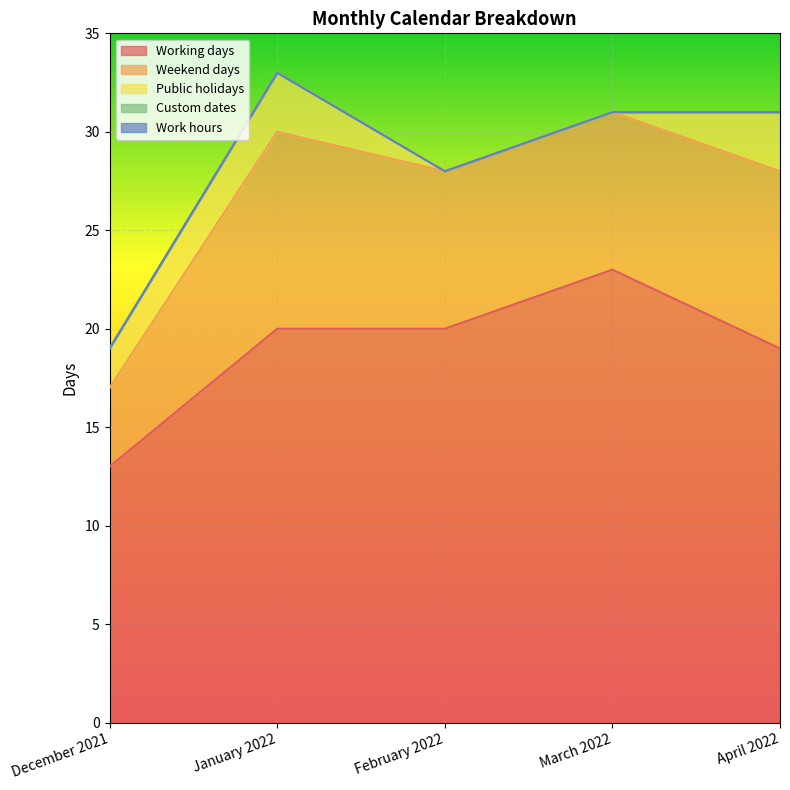

Where is Public holidays nearest to the value 1?

December 2021